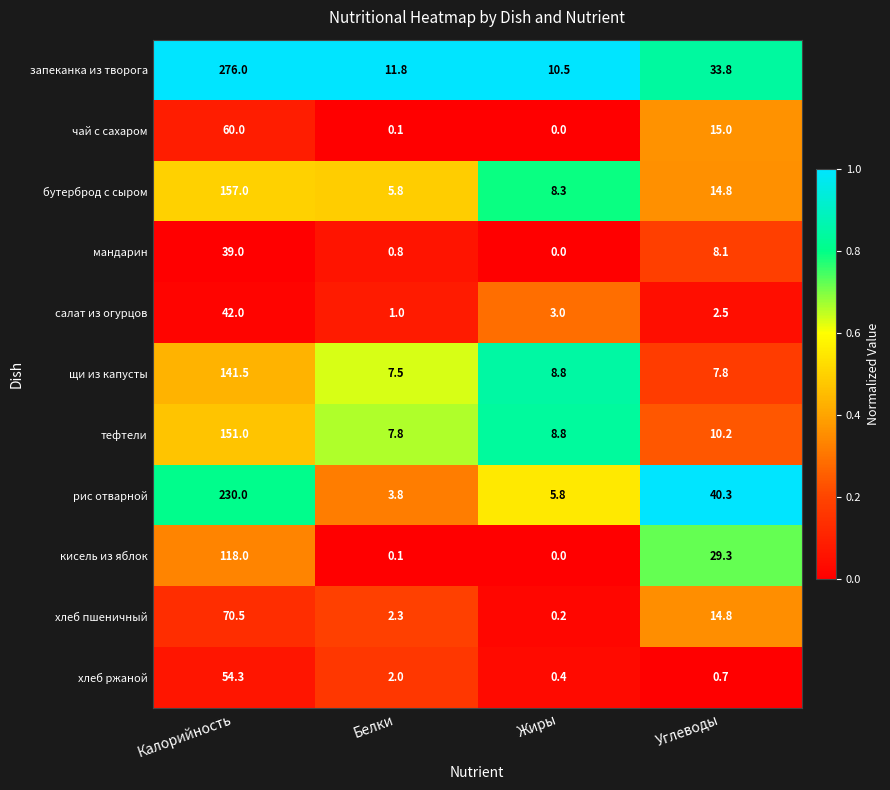

What is the total value across all series at Жиры?

45.8